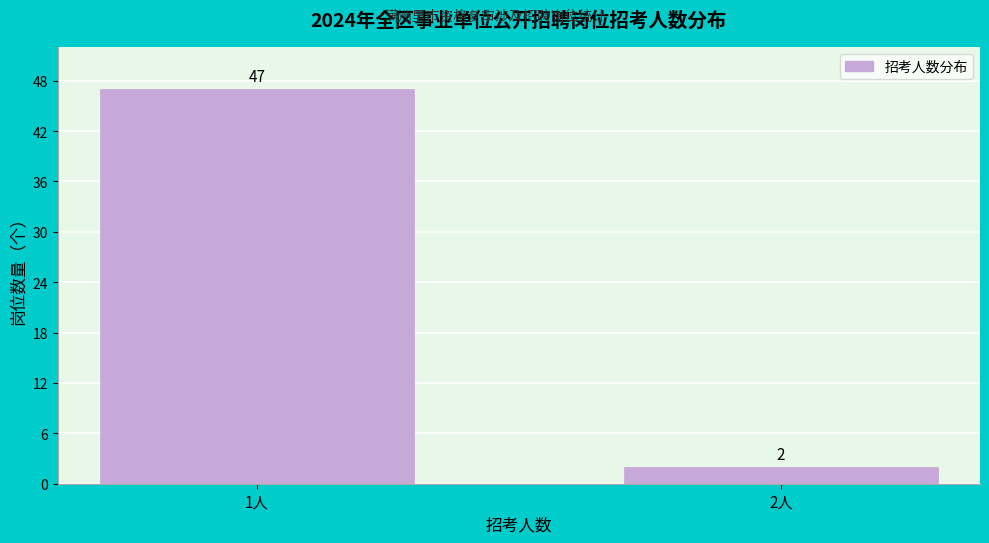

Reading left to right, list all the values displayed in this chart.

47	2